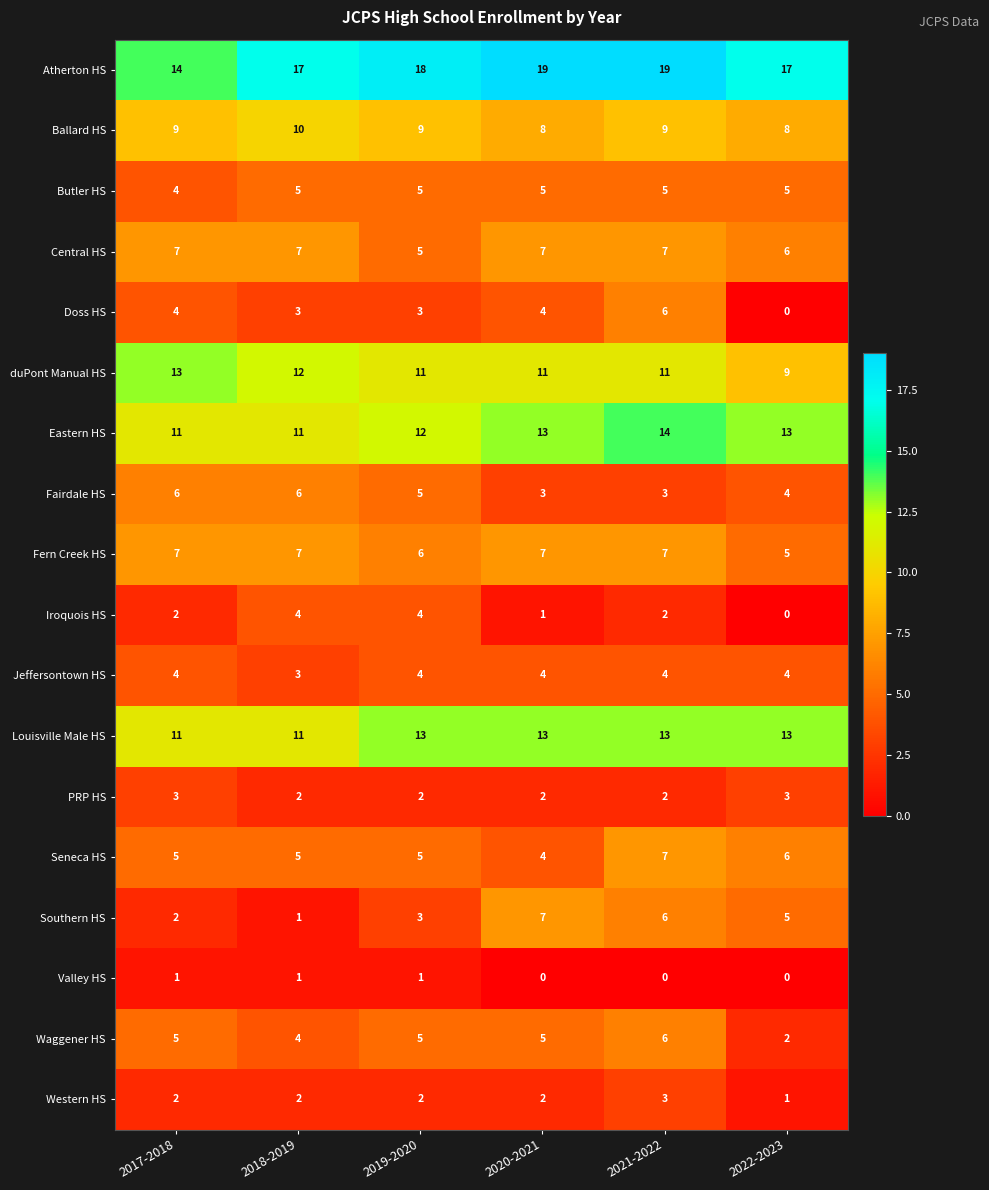

Is it true that Atherton HS equals 25 at 2019-2020?

False